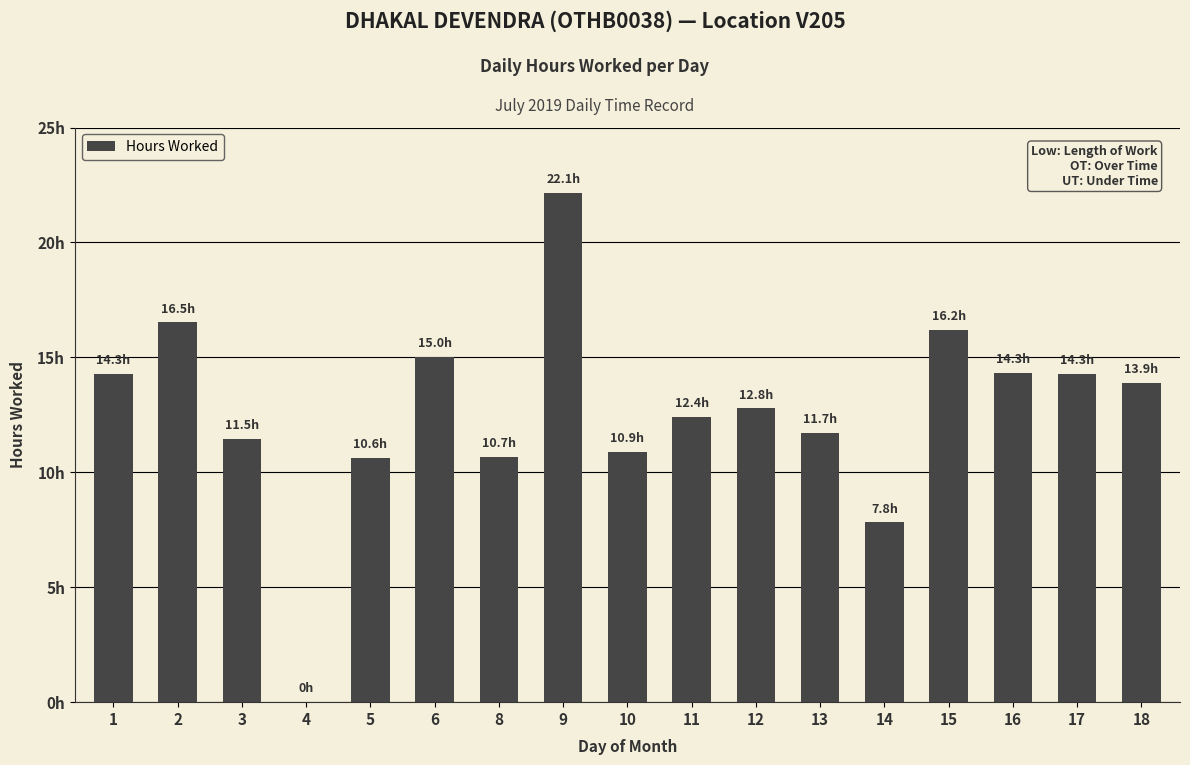

Reading left to right, what are all the values shown in this chart?

14.3	16.5	11.5	0.0	10.6	15.0	10.7	22.1	10.9	12.4	12.8	11.7	7.8	16.2	14.3	14.3	13.9